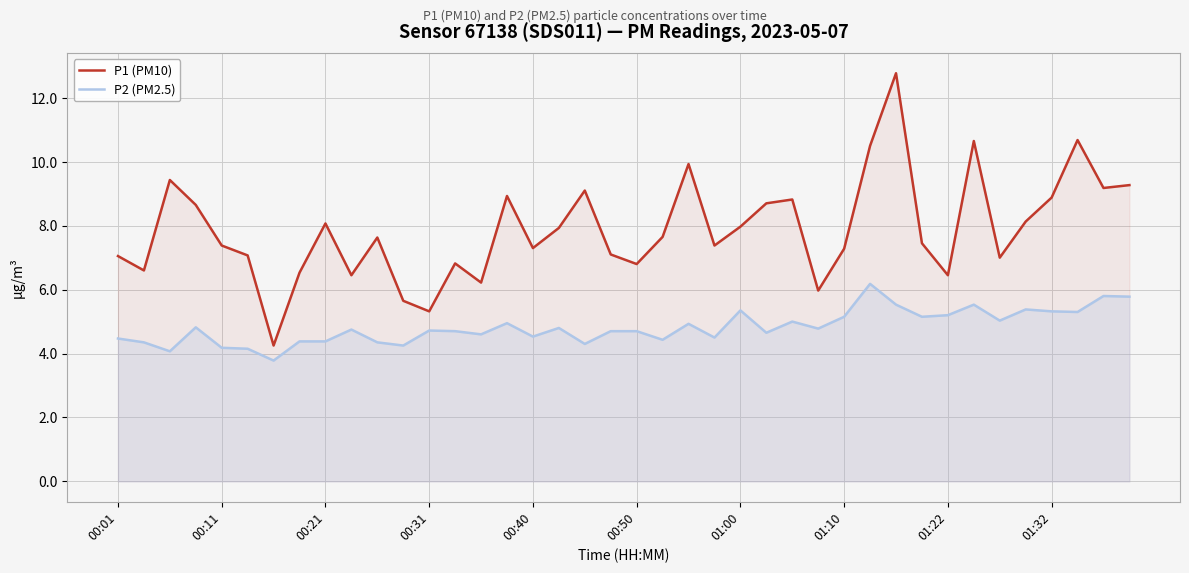

The value of P1 (PM10) at 27 is 3.4. True or false?

False